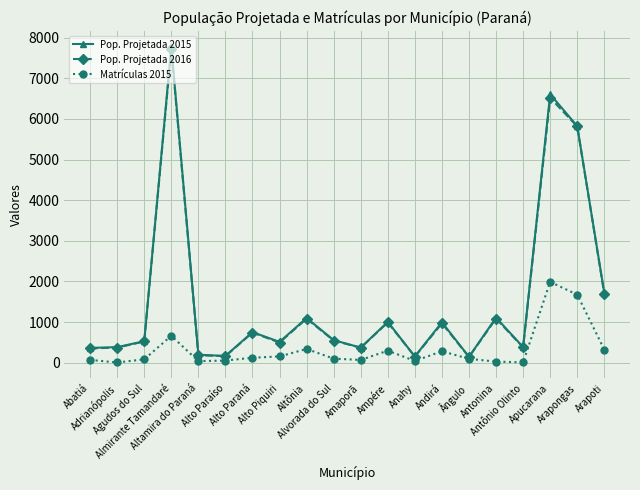

Read the Pop. Projetada 2015 value at Altônia.

1098.4